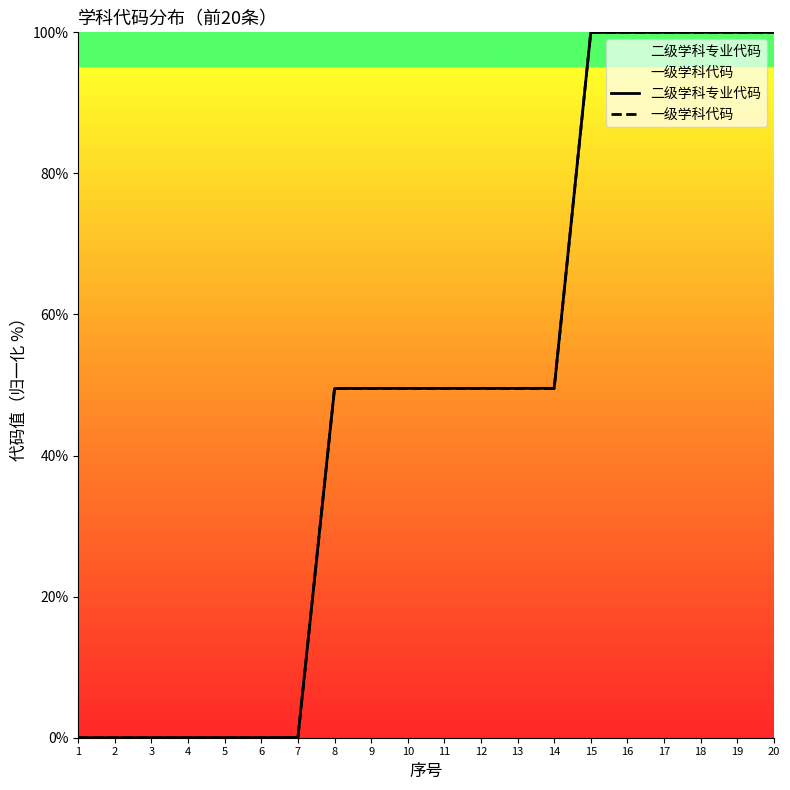

Does the chart have visible grid lines?

No